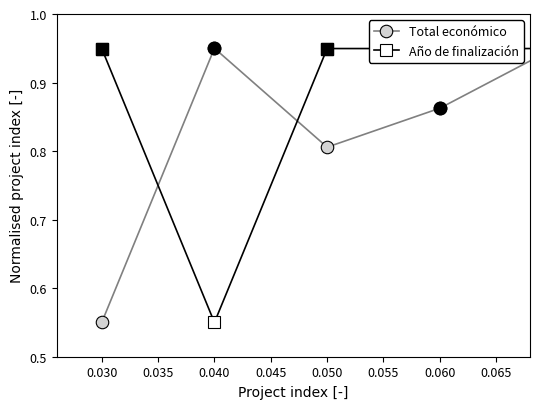

How many Año de finalización values are between 0 and 1?

5